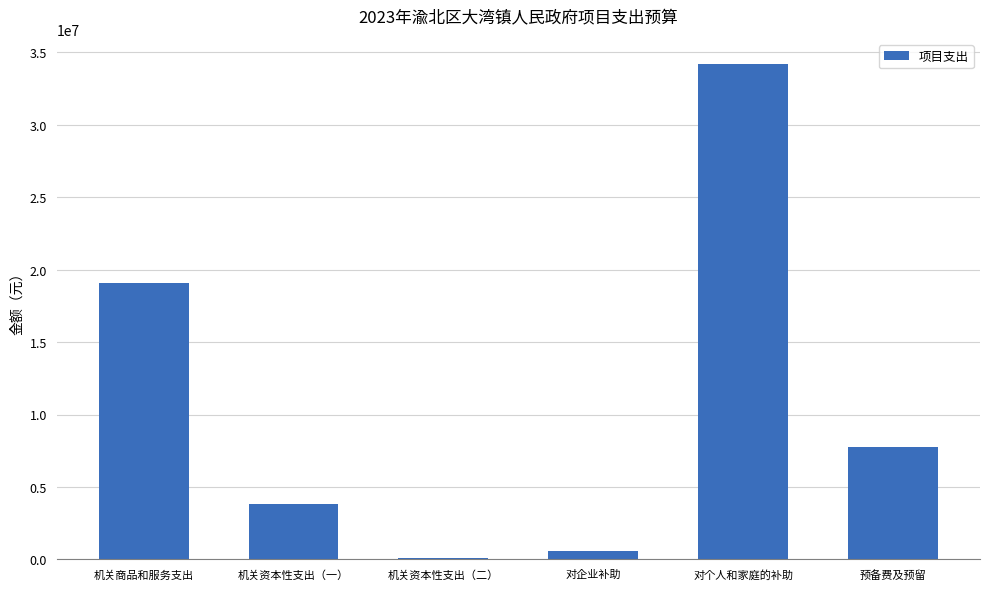

The value at 预备费及预留 is 3902782.4. True or false?

False